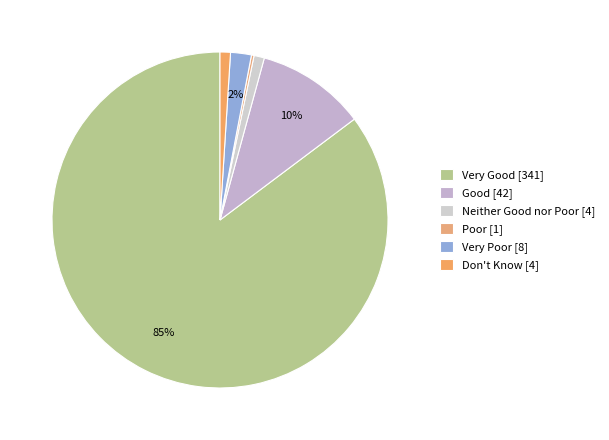

Count the number of slices in the pie.

6